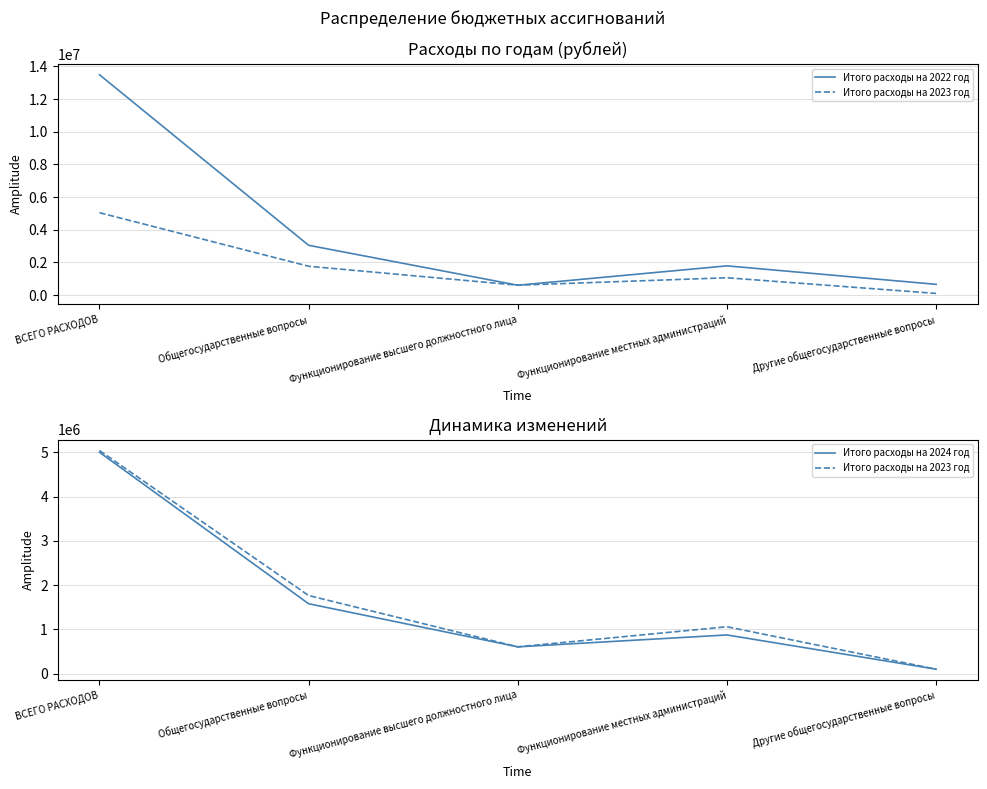

Is the value of Итого расходы на 2024 год at ВСЕГО РАСХОДОВ greater than the value of Итого расходы на 2023 год at Функционирование местных администраций?

Yes